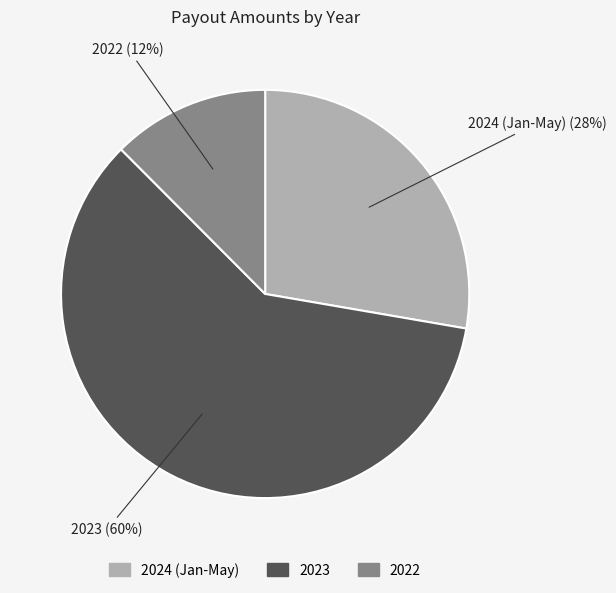

Is there any slice that represents more than half of the pie?

Yes